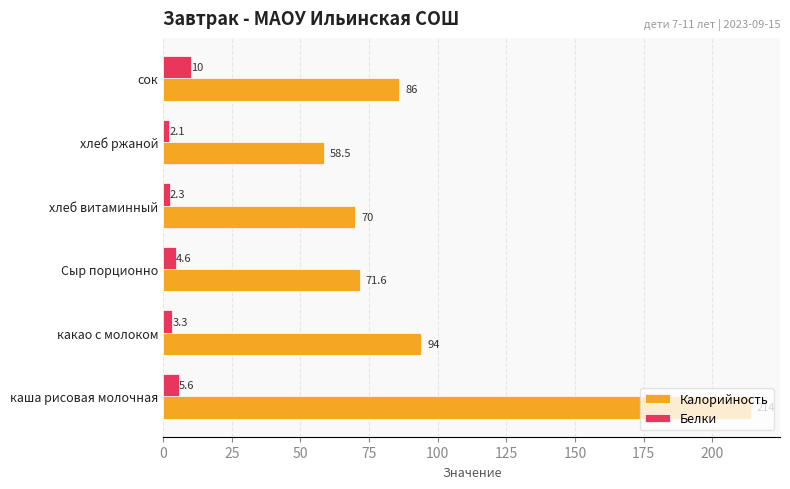

Read the Калорийность value at сок.

86.0